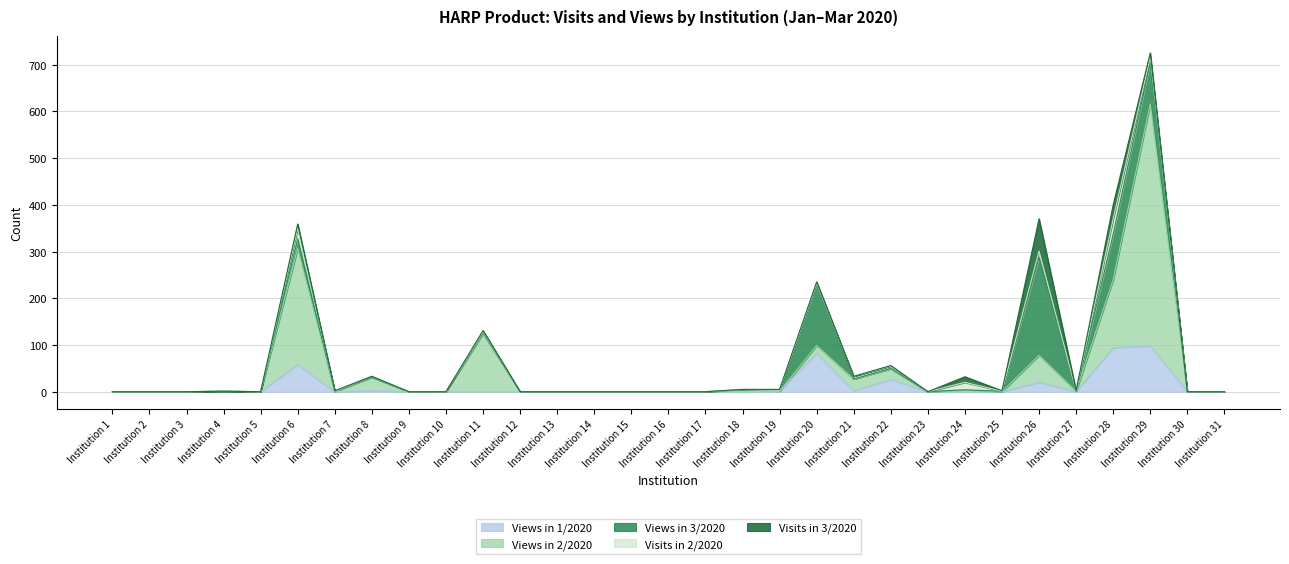

Where is Views in 2/2020 nearest to the value 259?

Institution 6